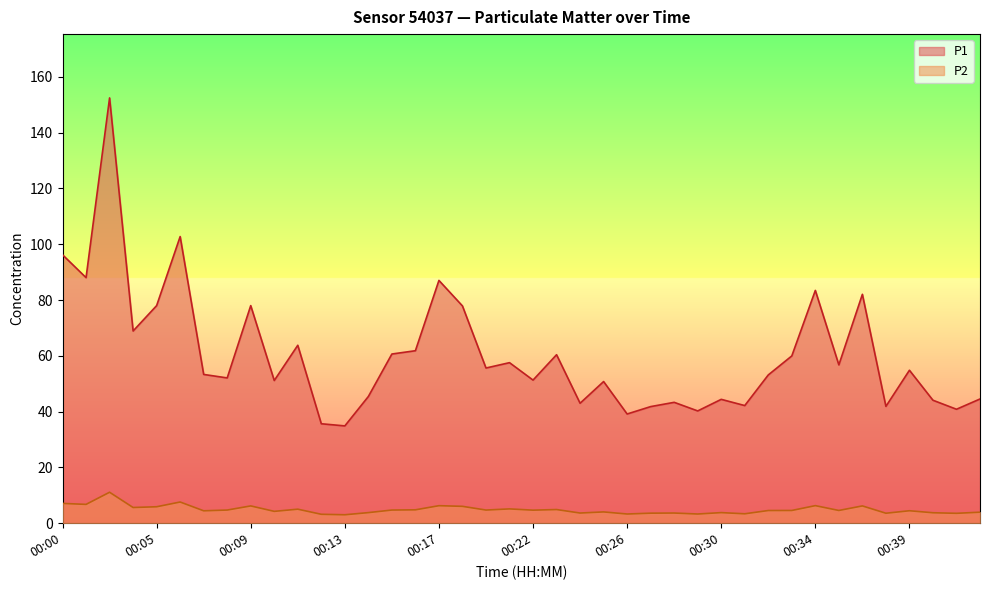

Reading left to right, transcribe all the data shown in this chart.

P1: 96.2	88.0	152.4	68.9	78.0	102.8	53.3	52.1	78.0	51.1	63.8	35.6	34.9	45.4	60.6	61.8	87.0	77.9	55.6	57.5	51.3	60.4	43.0	50.8	39.1	41.8	43.3	40.2	44.4	42.2	53.1	60.0	83.5	56.8	82.0	41.9	54.8	44.1	40.9	44.5
P2: 7.1	6.8	11.1	5.6	5.9	7.6	4.5	4.7	6.2	4.2	5.0	3.2	3.0	3.8	4.7	4.8	6.3	6.0	4.7	5.1	4.7	4.9	3.6	4.0	3.3	3.6	3.6	3.3	3.8	3.4	4.5	4.6	6.3	4.6	6.2	3.6	4.5	3.8	3.5	4.0